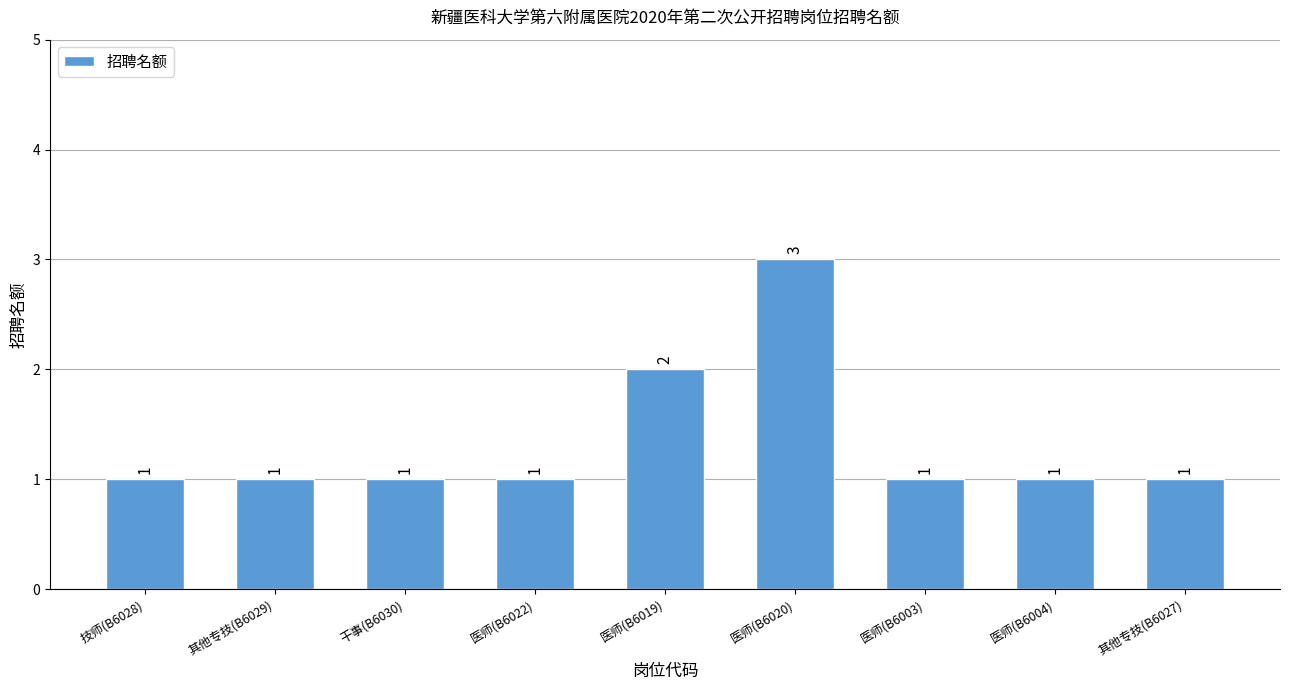

What is the difference between the maximum and second lowest values?

2